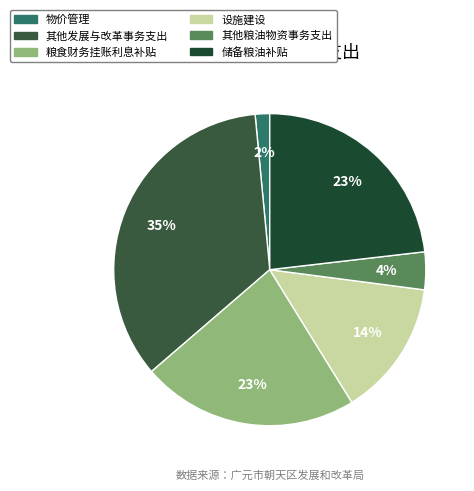

To the nearest percent, what is the difference between the largest and smallest slice percentages?

33%